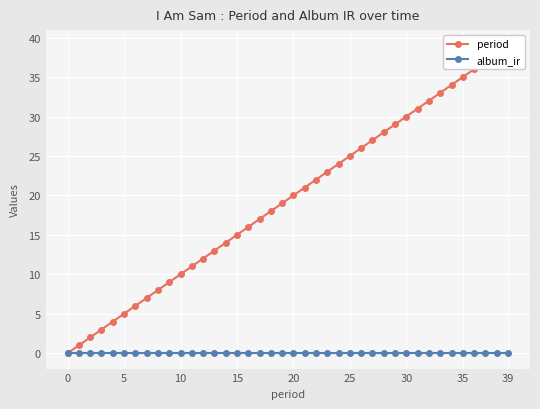

At which category is the sum across all series the highest?

39